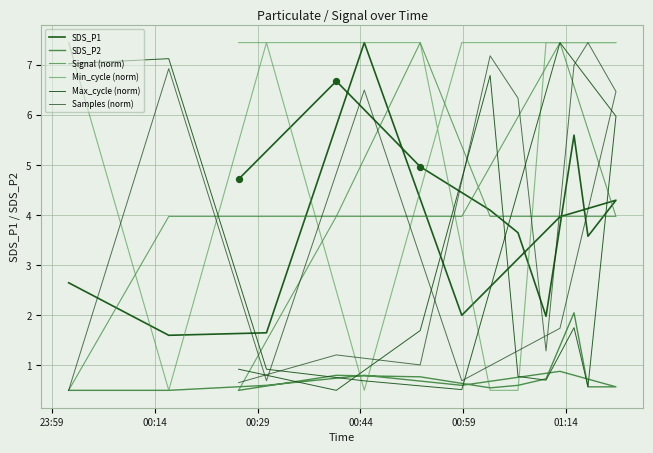

Which series has the widest spread of Y values?

Signal (norm)